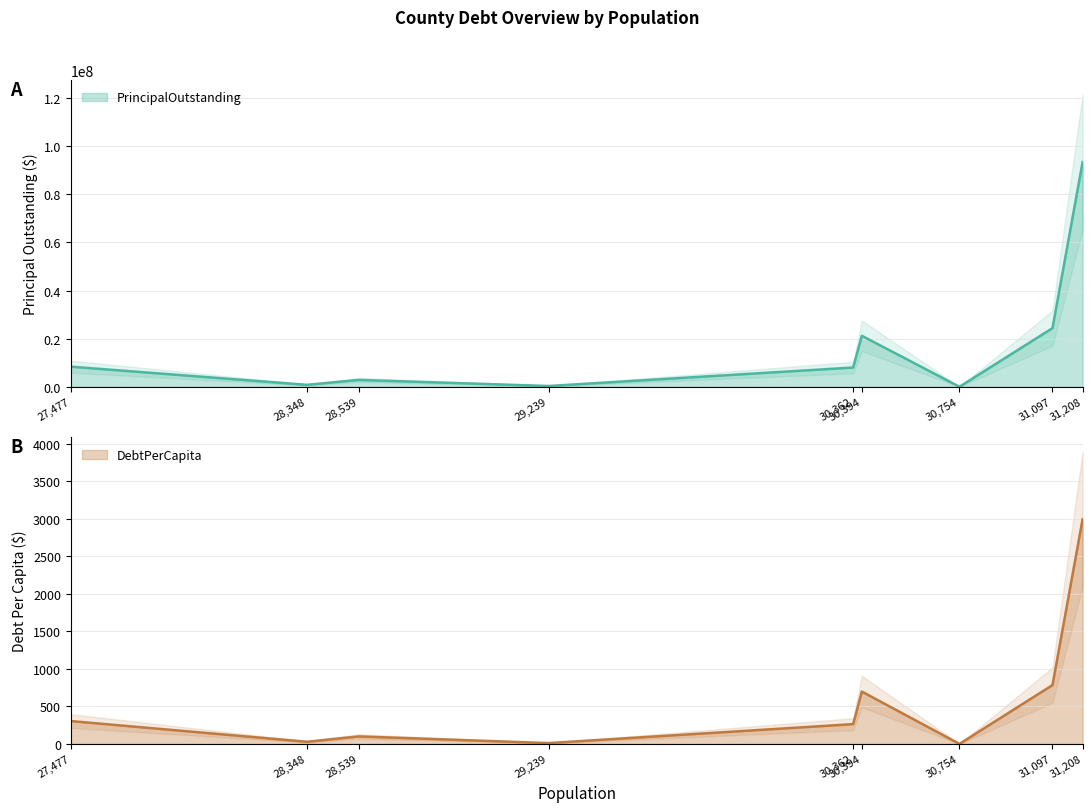

Does the chart display data point markers on the line(s)?

No